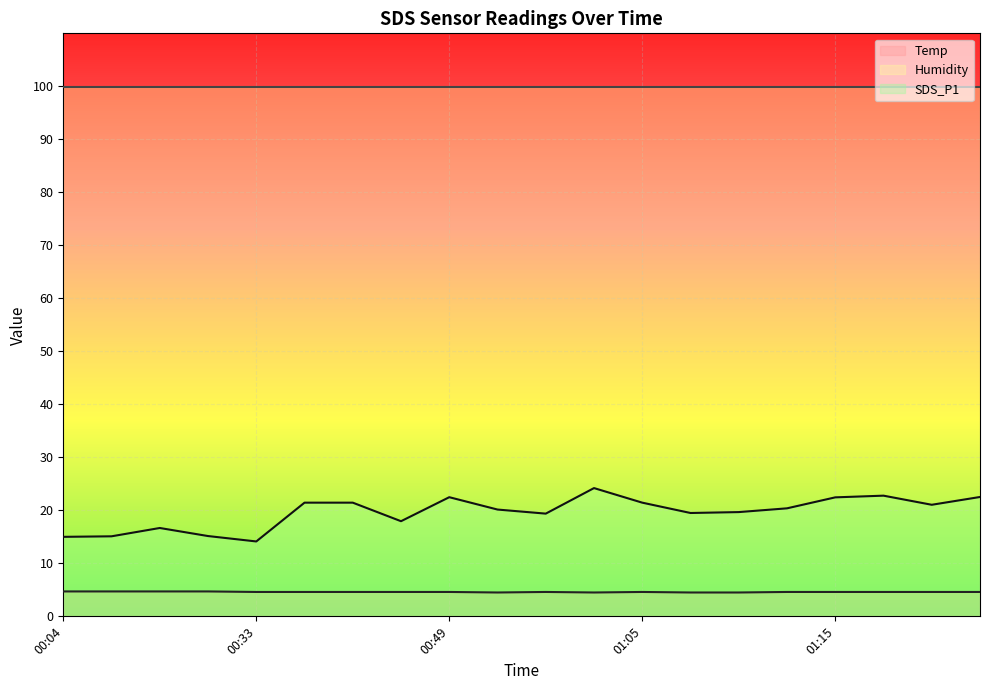

What is the total value across all series at 00:59?

24.0